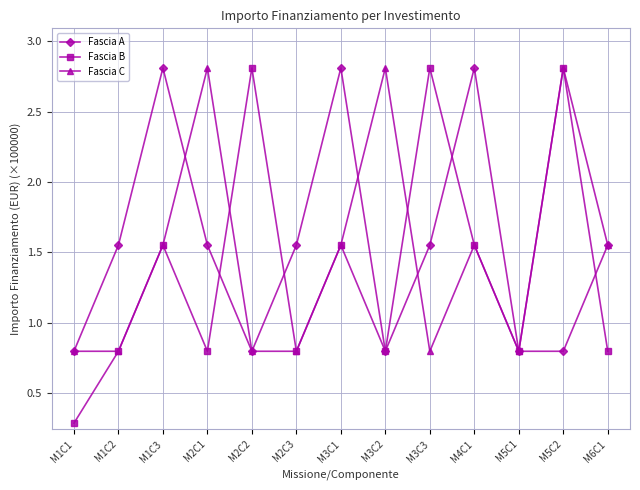

At how many categories does at least one series exceed 0?

13